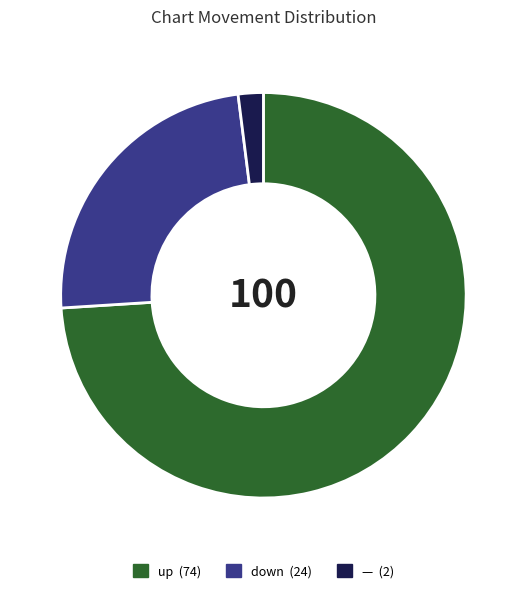

Is there a majority slice in this chart?

Yes